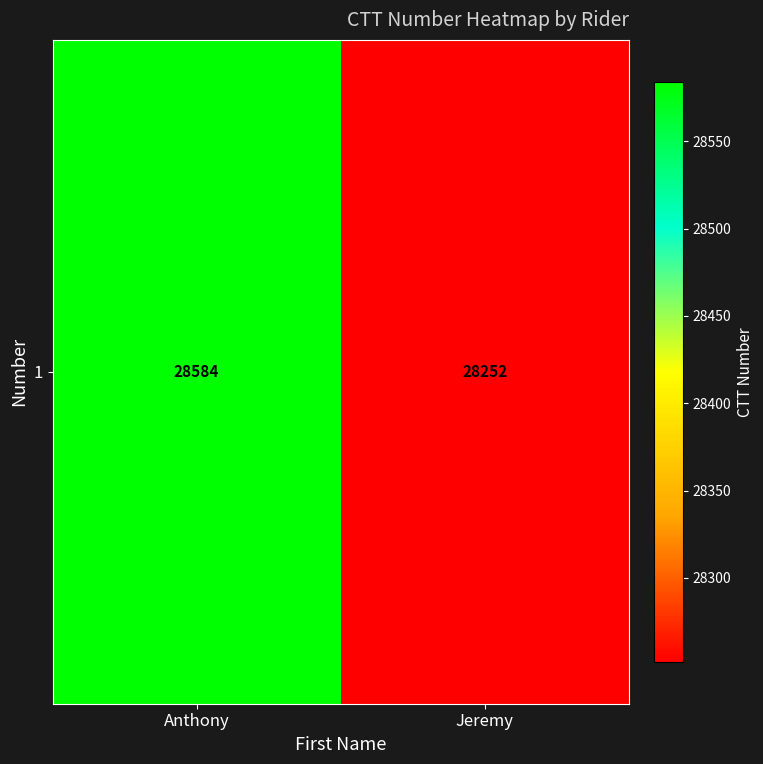

List the labels in order of value, largest first.

Anthony, Jeremy